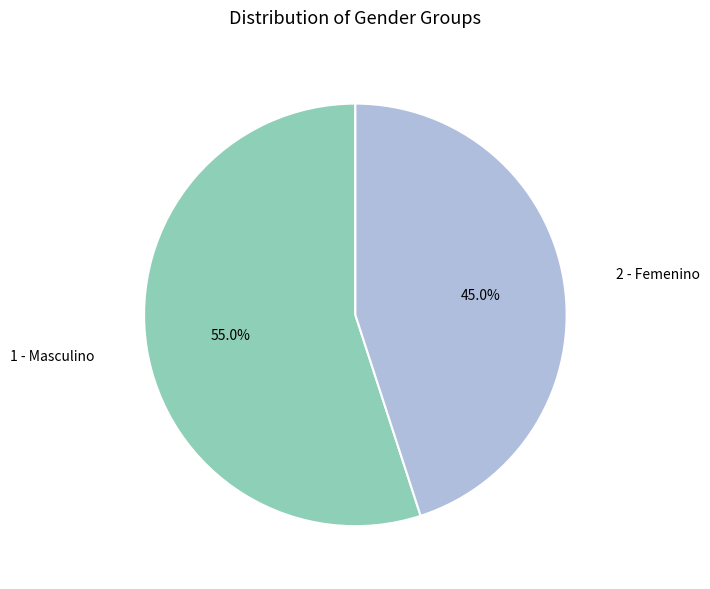

Rank the categories by value from lowest to highest.

2 - Femenino, 1 - Masculino